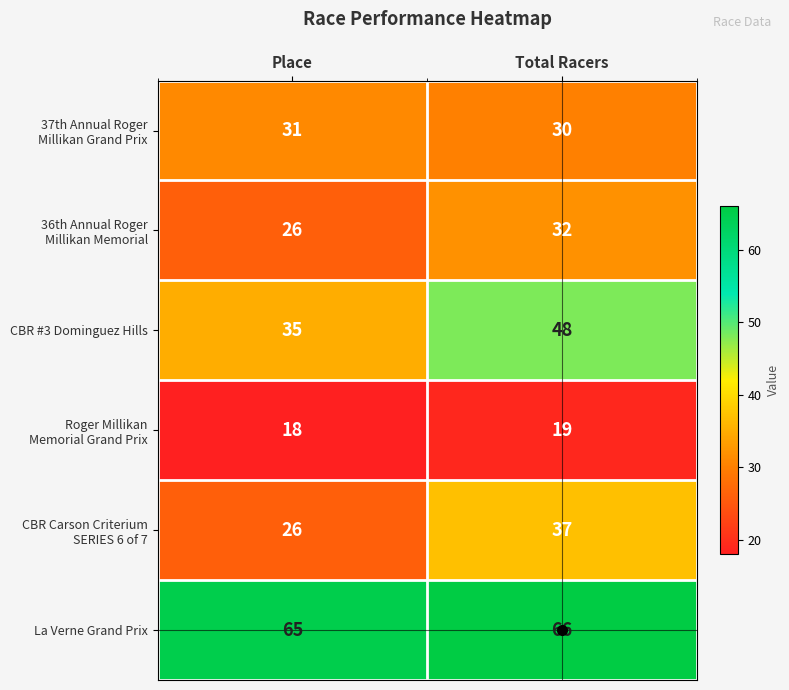

The value of La Verne Grand Prix at Total Racers is 32. True or false?

False